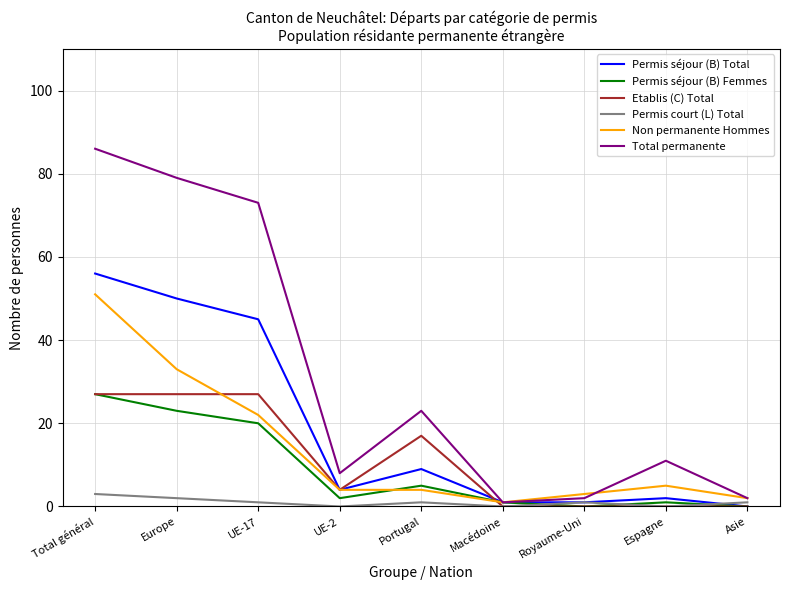

What is the difference between the maximum and minimum values in the Total permanente series?

85